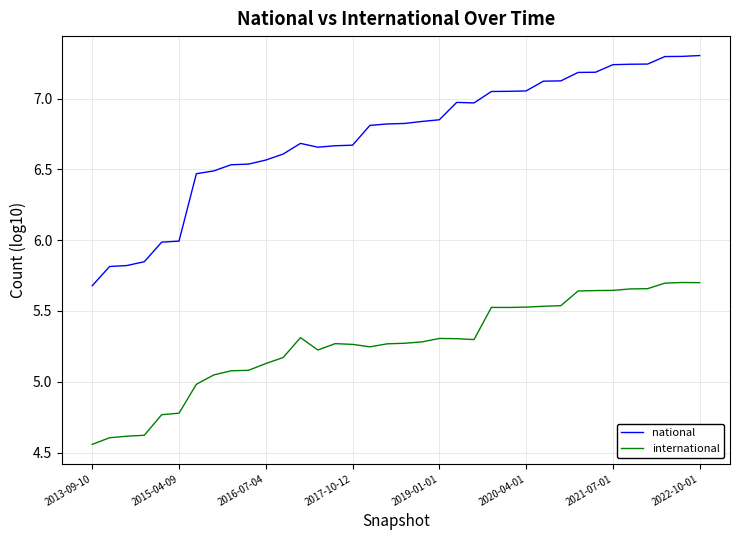

Rank the series by their average value, from lowest to highest.

international, national